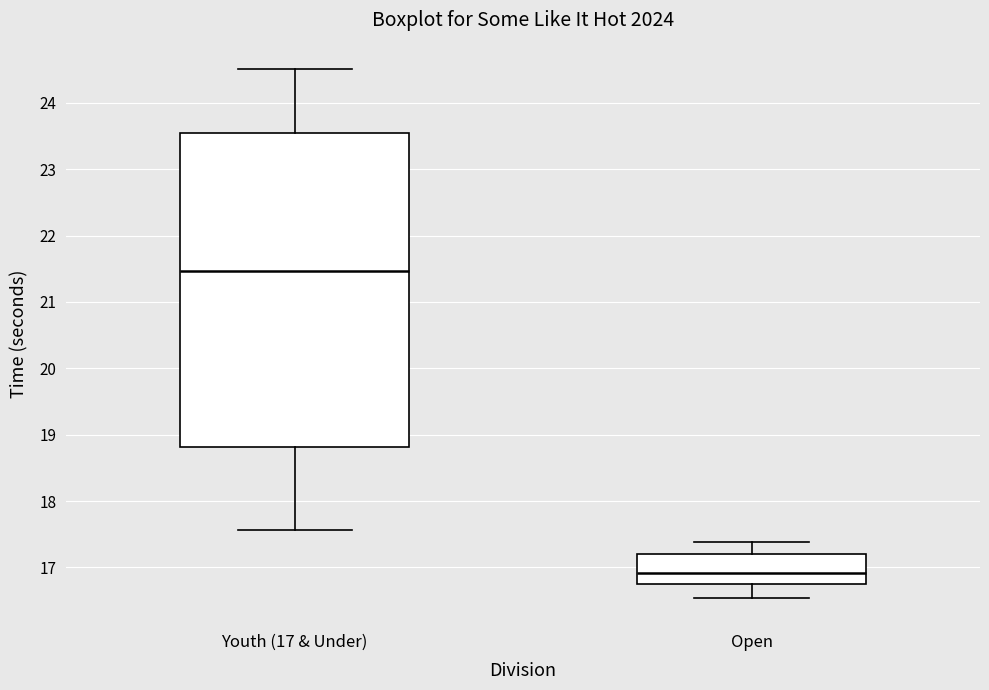

Reading left to right, transcribe this box plot: for each box, give where its median line is, the range the box spans, and where its two whiskers end, as read against the y-axis. The values are not printed on the chart, so give them approximately, as read against the axis.

Youth (17 & Under): median 21.5, box 18.8 to 23.5, whiskers 17.6 to 24.5
Open: median 16.9, box 16.8 to 17.2, whiskers 16.5 to 17.4